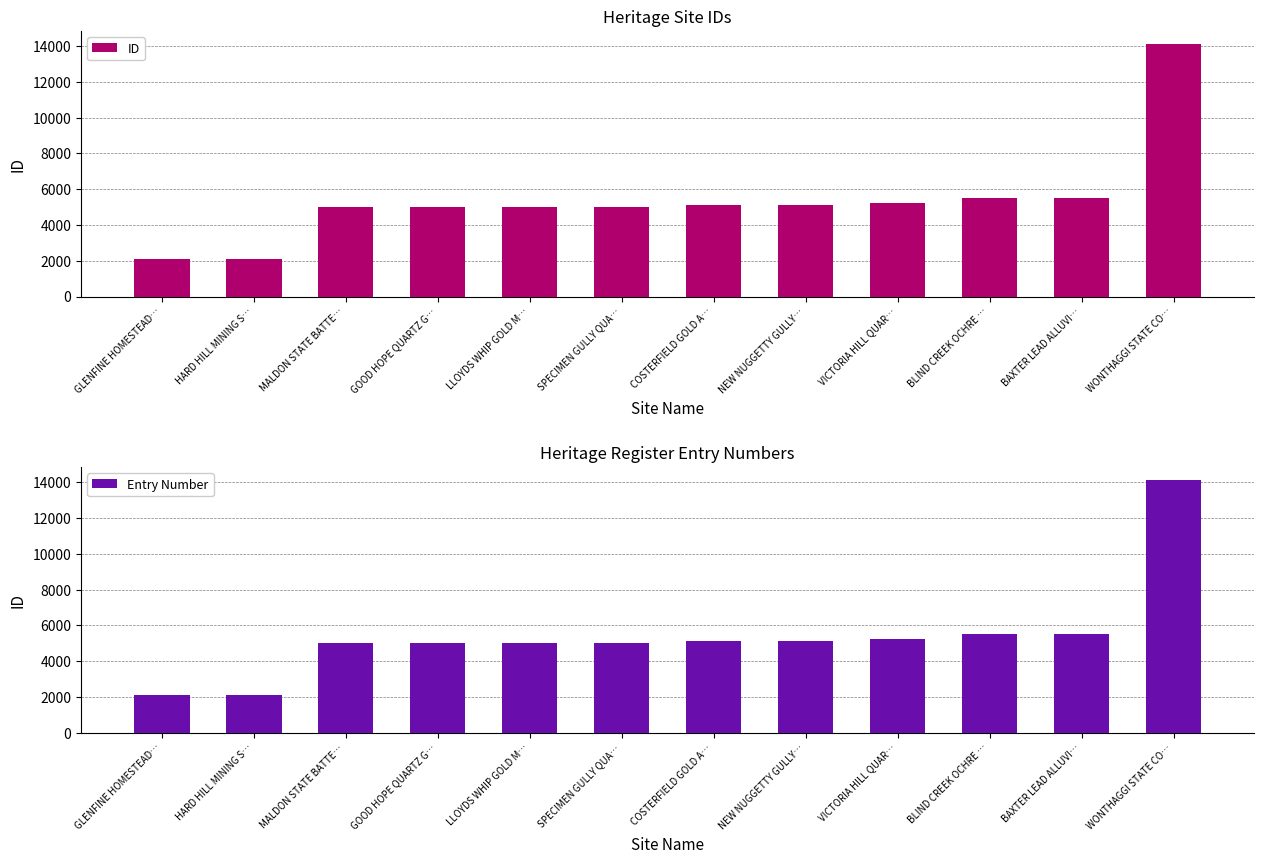

Rank the categories by Entry Number value from lowest to highest.

GLENFINE HOMESTEAD…, HARD HILL MINING S…, MALDON STATE BATTE…, GOOD HOPE QUARTZ G…, LLOYDS WHIP GOLD M…, SPECIMEN GULLY QUA…, COSTERFIELD GOLD A…, NEW NUGGETTY GULLY…, VICTORIA HILL QUAR…, BLIND CREEK OCHRE …, BAXTER LEAD ALLUVI…, WONTHAGGI STATE CO…